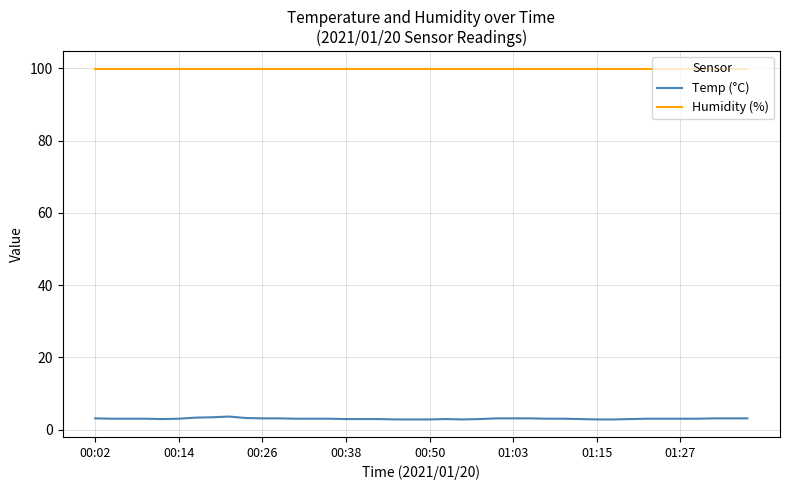

Which series has the largest total across all categories?

Humidity (%)